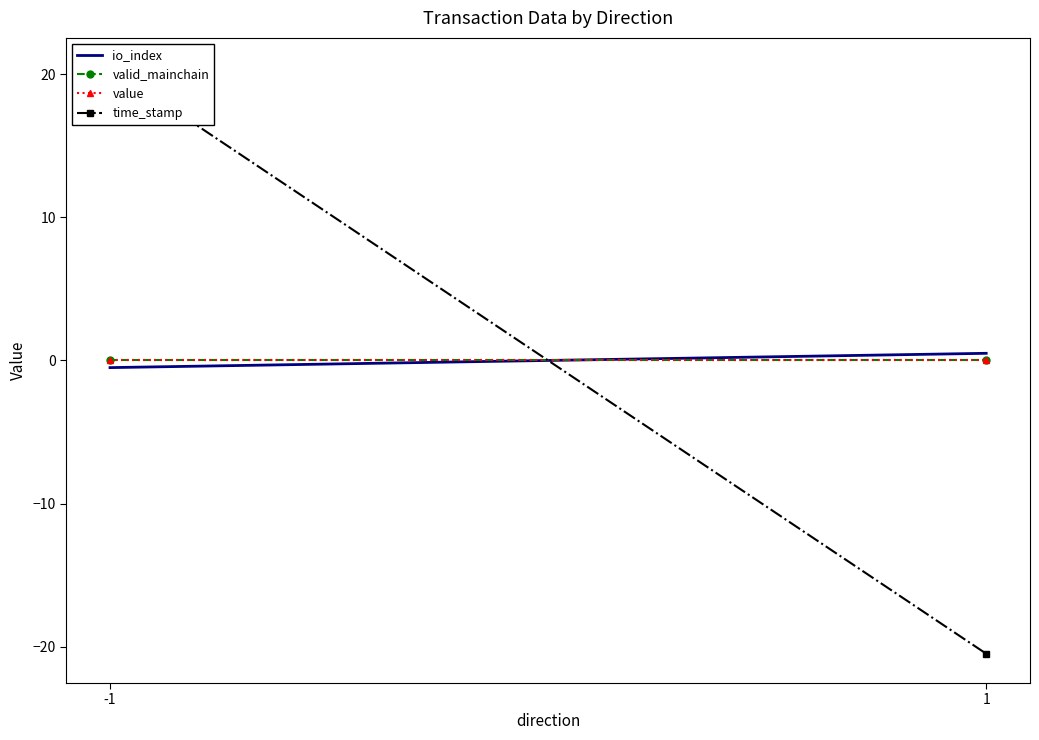

Between 1 and -1, which is larger?

1